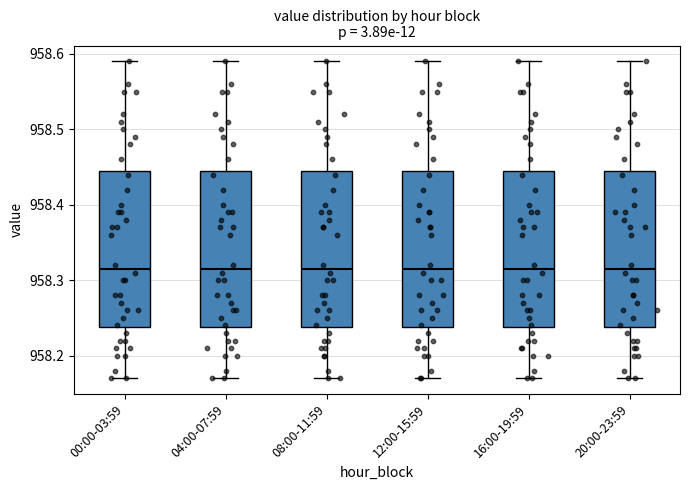

Where does the upper whisker of the box for 12:00-15:59 end on the y-axis? The values are not printed on the chart, so give them approximately, as read against the axis.

958.59